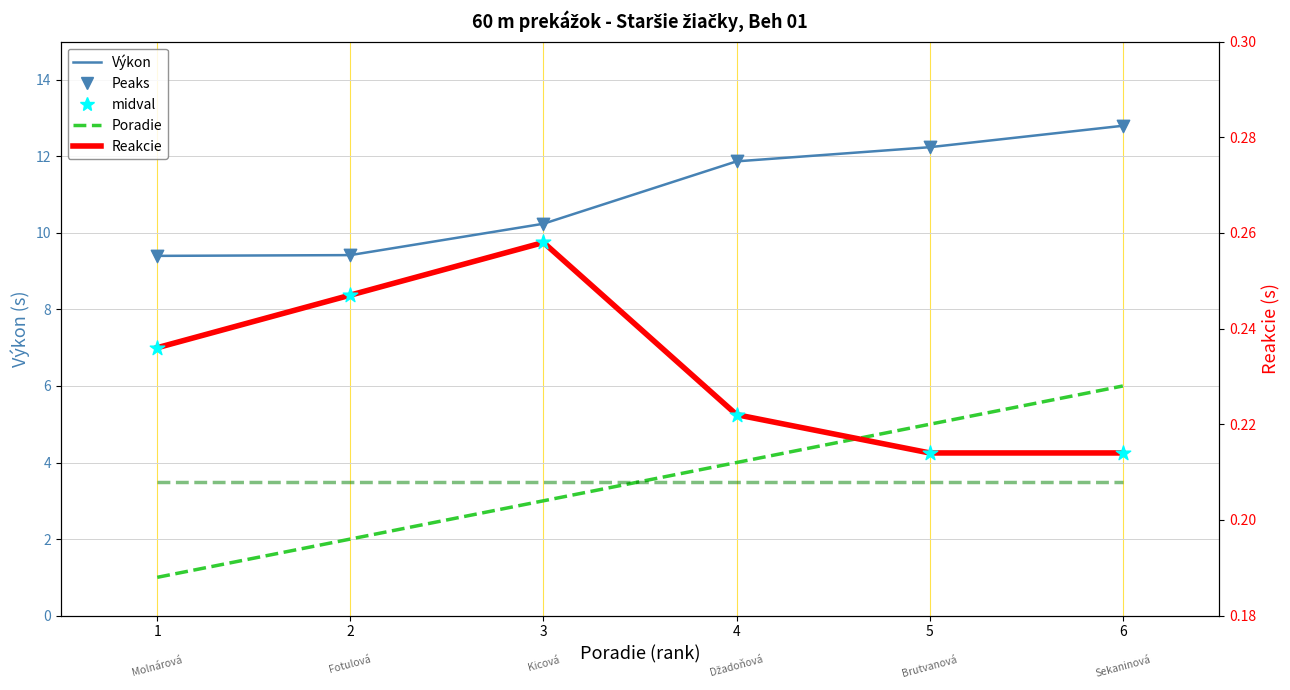

Is the value of Reakcie at 1 greater than the value of Výkon at 6?

No